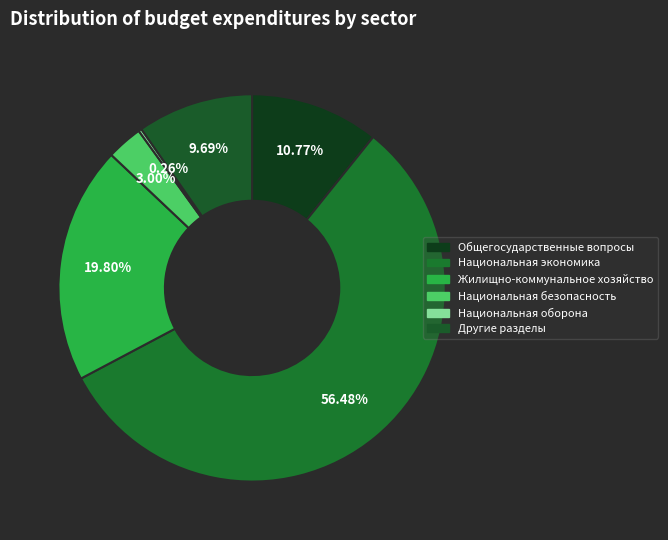

Combined, do Жилищно-коммунальное хозяйство and Общегосударственные вопросы account for over 50%?

No